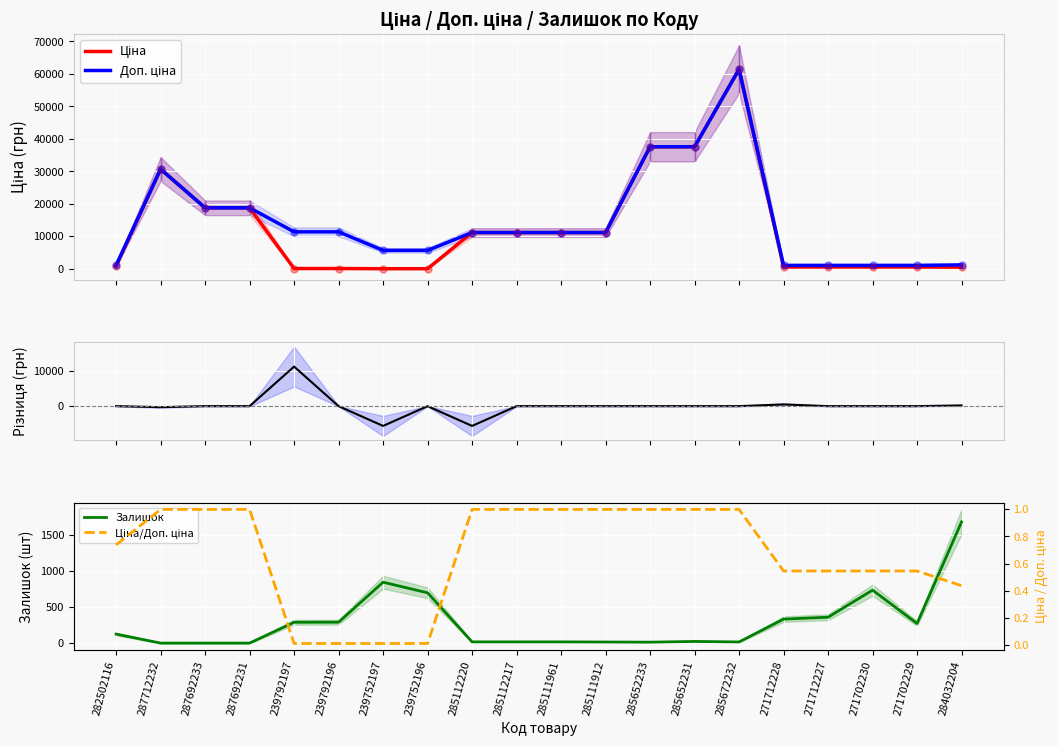

Which series has the widest spread of values?

Ціна